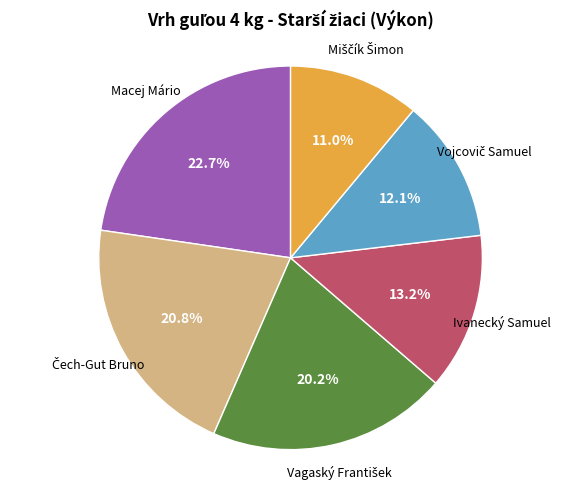

Is there any slice that represents more than half of the pie?

No